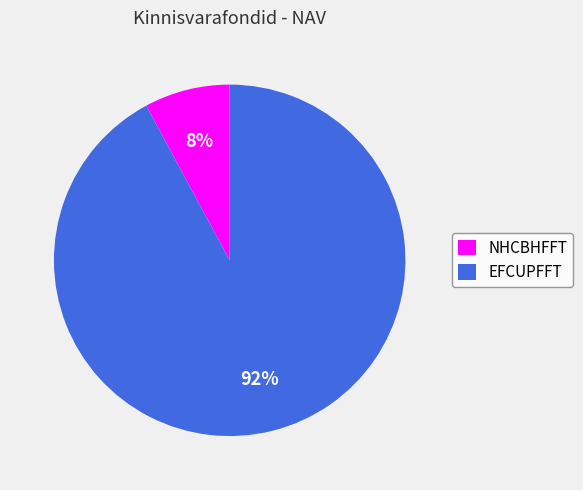

To the nearest percent, what is the average slice percentage?

50%